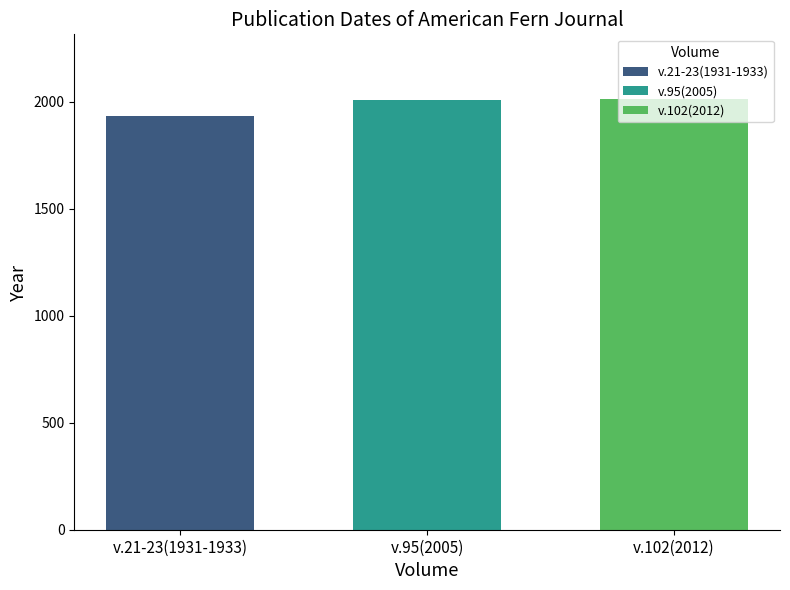

What is the minimum value shown in the chart?

1931